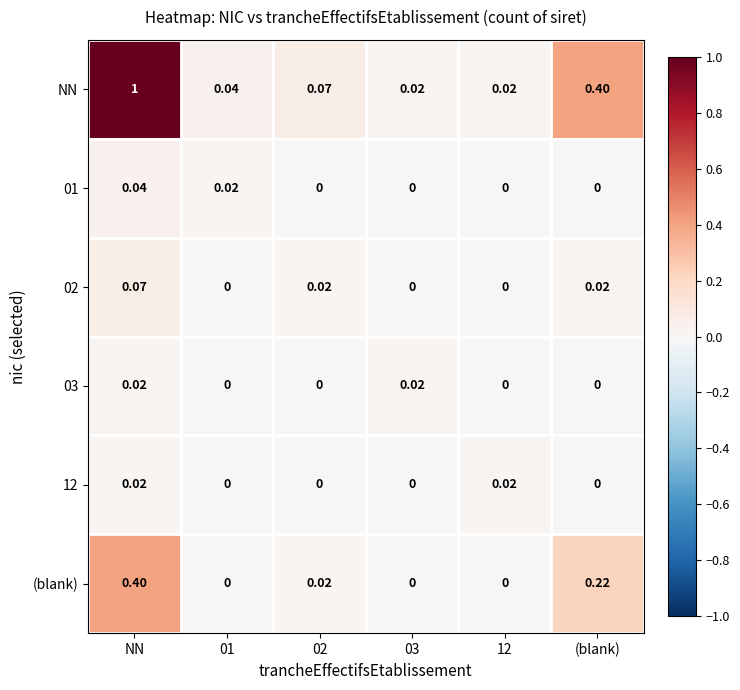

Which series has the largest range (max minus min)?

NN